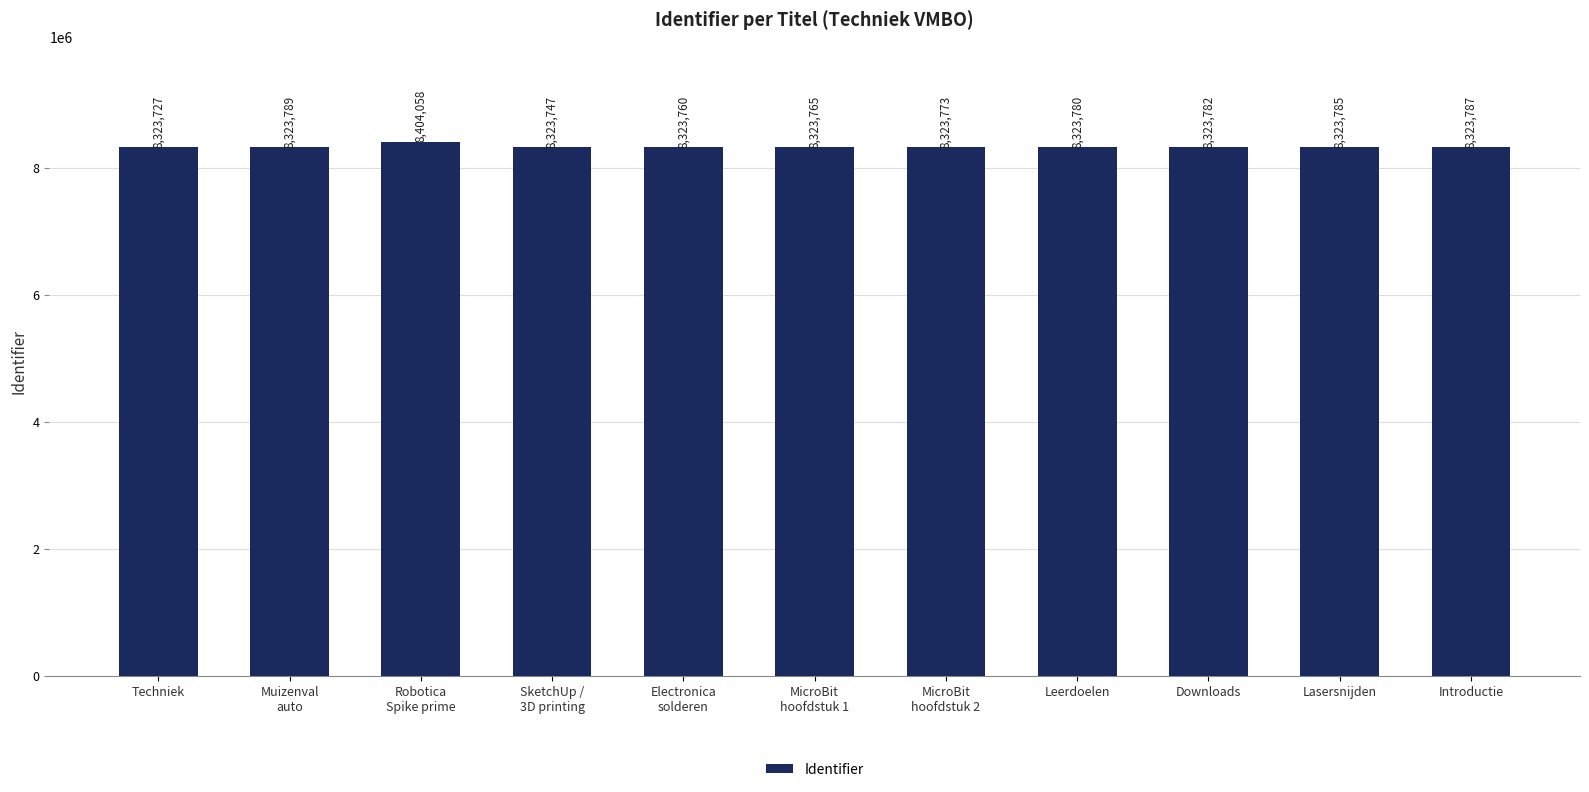

Reading left to right, what are all the values shown in this chart?

8323727	8323789	8404058	8323747	8323760	8323765	8323773	8323780	8323782	8323785	8323787